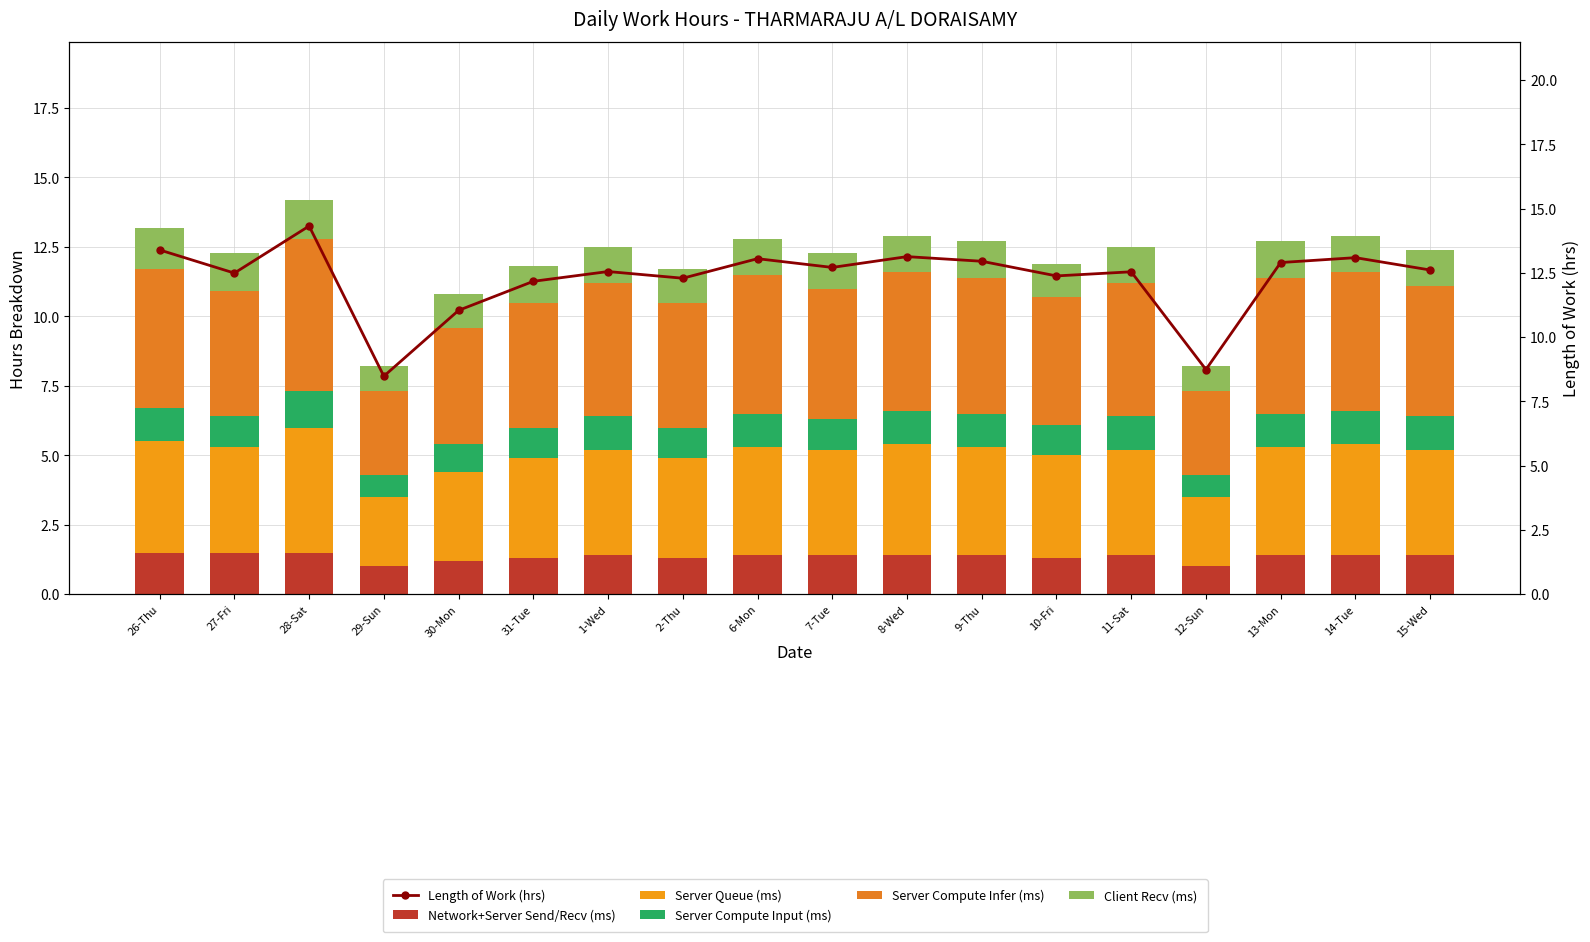

At which category is the sum across all series the highest?

28-Sat